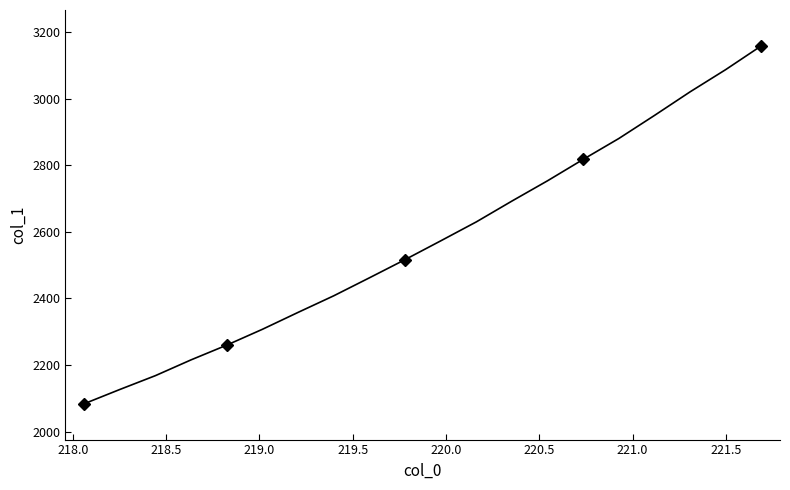

What is the label of the 17th point from the right?

219.0